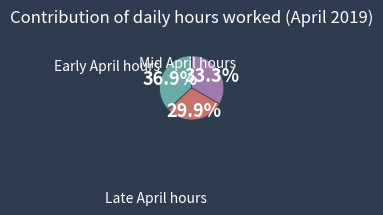

Is there a majority slice in this chart?

No